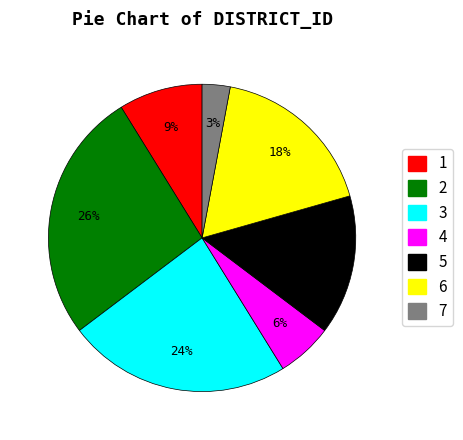

What percentage is the 5 slice, to the nearest percent?

15%